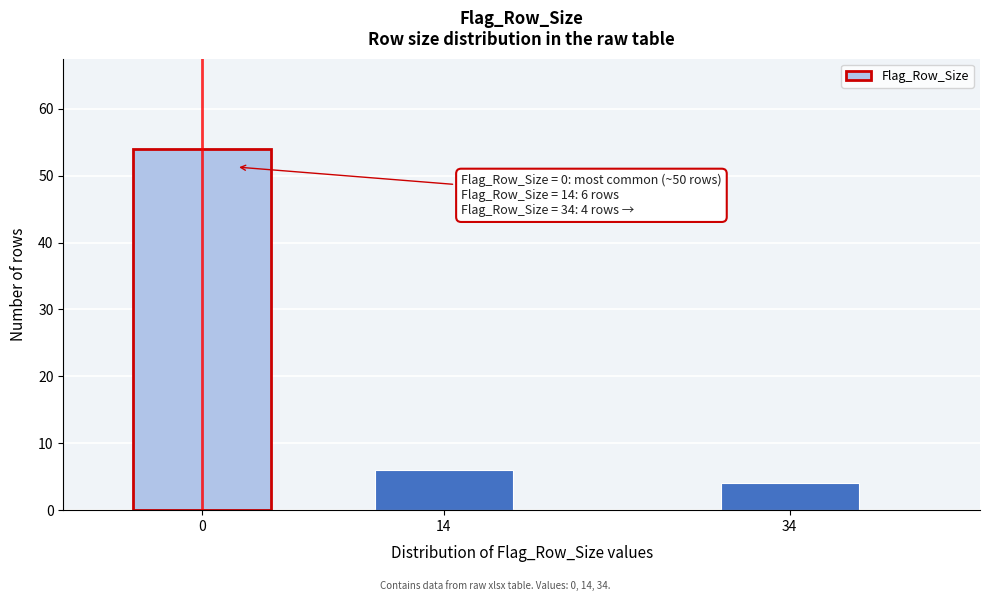

Reading left to right, what are all the values shown in this chart?

54	6	4